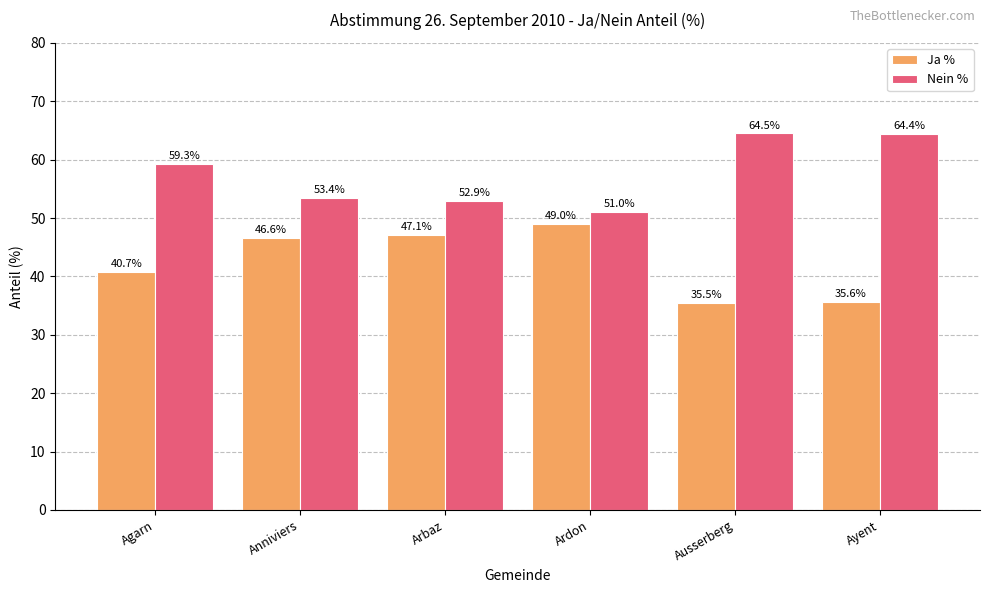

True or false: Nein % has a value of 87.9 at Ardon.

False